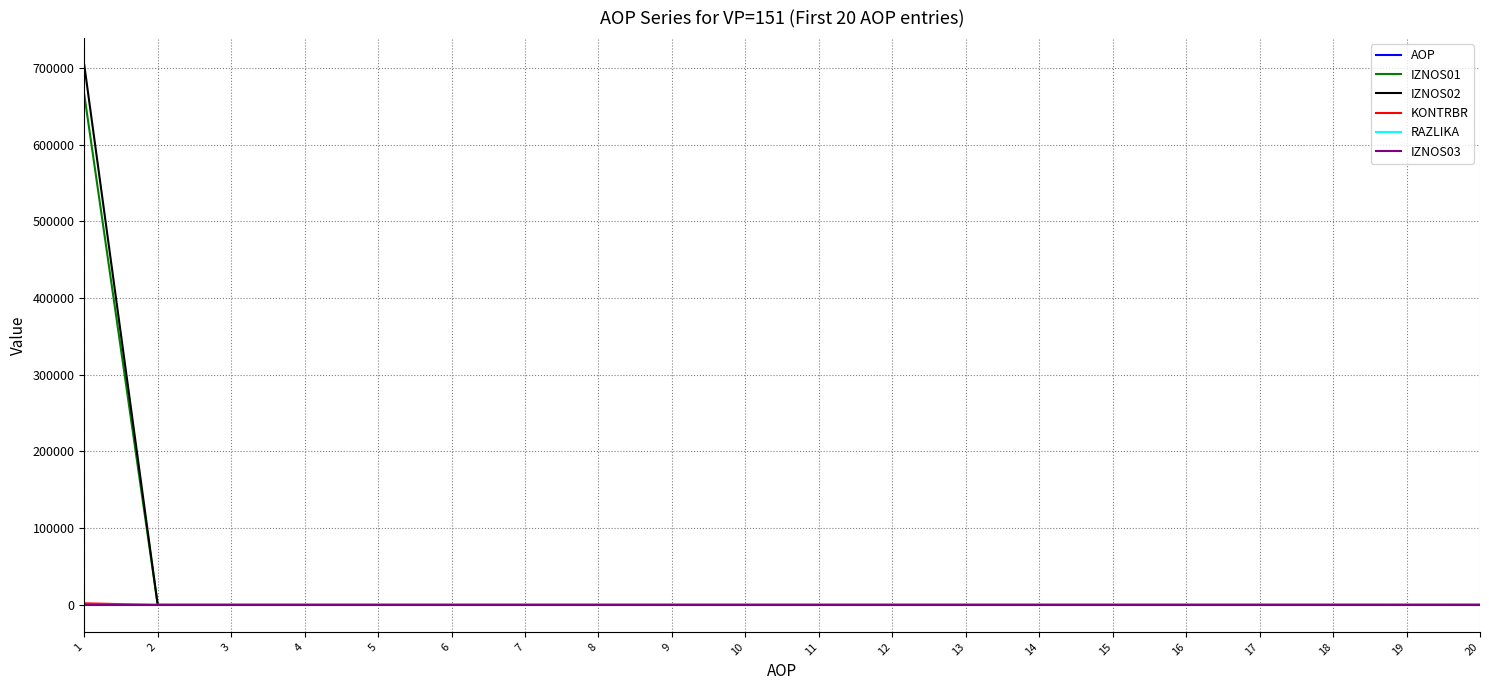

What is the maximum value shown in the chart?

703497.3